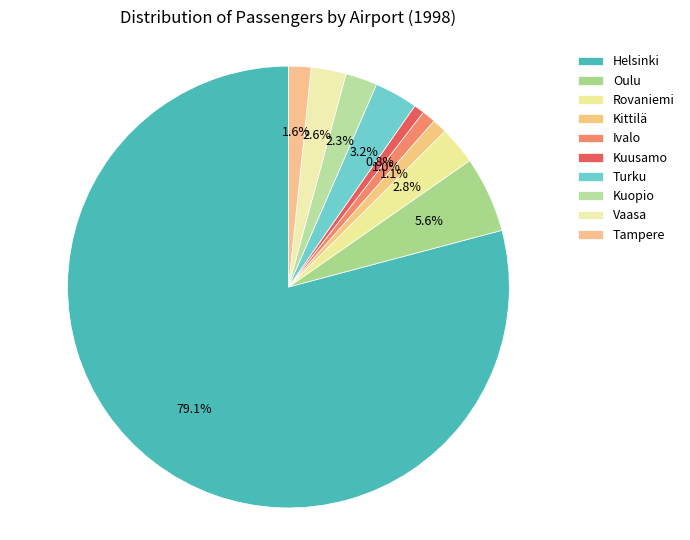

Which slice is the smallest?

Kuusamo